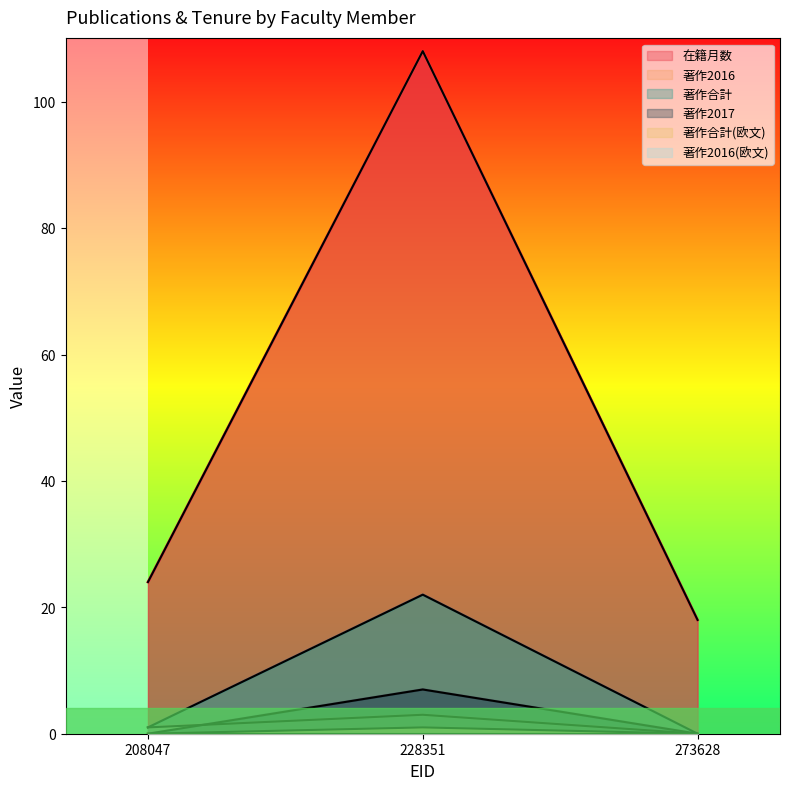

How many positive values does the 著作2016 series have?

2